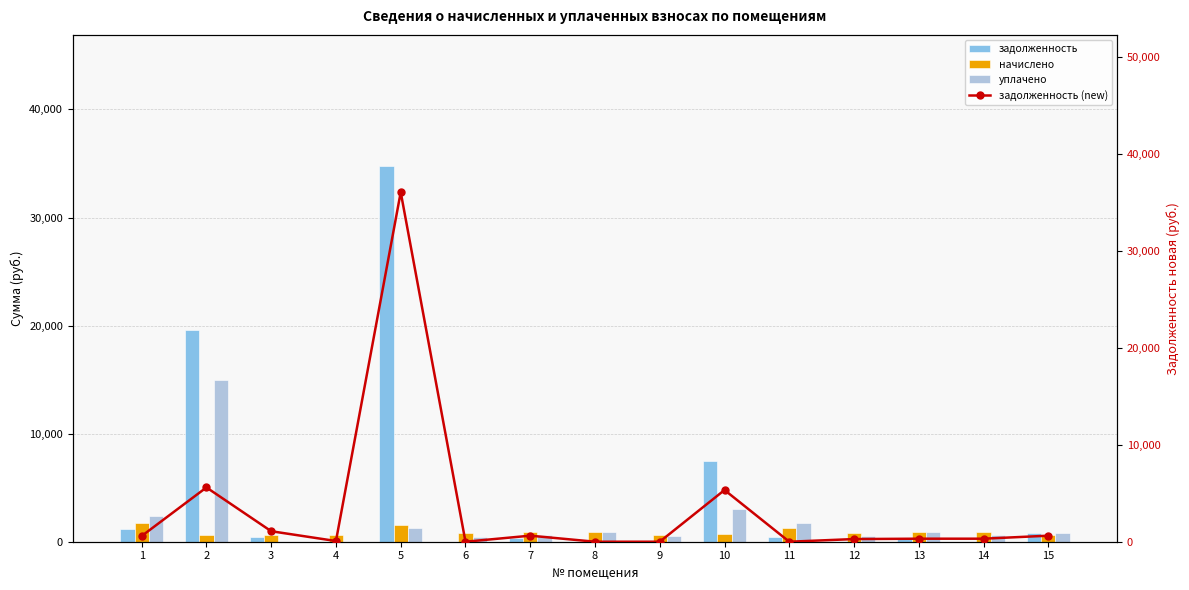

Is it true that начислено equals 939.9 at 8?

True